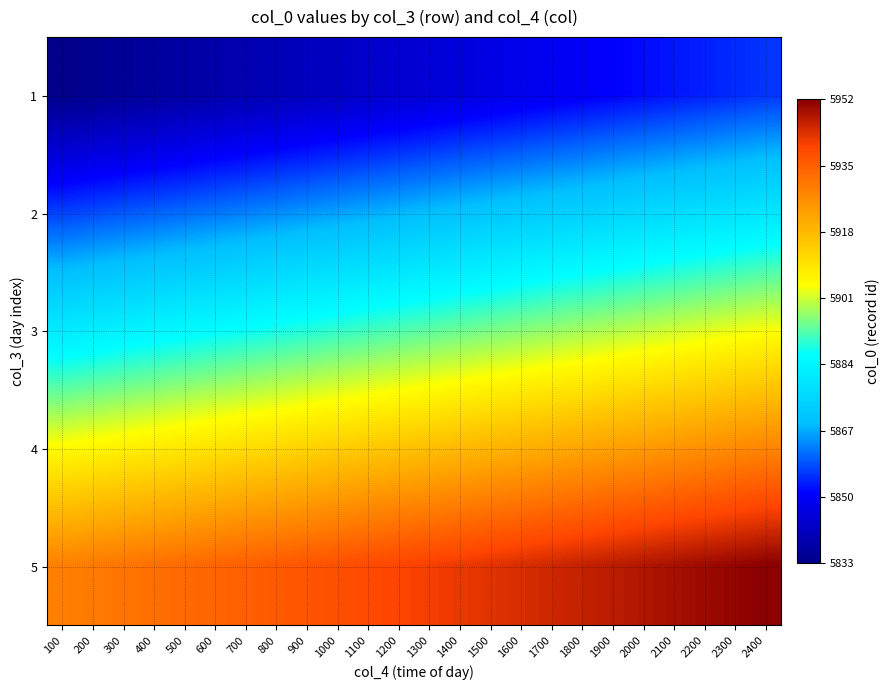

Reading right to left, extract all data points from this chart.

1: 2400=5856	2300=5855	2200=5854	2100=5853	2000=5852	1900=5851	1800=5850	1700=5849	1600=5848	1500=5847	1400=5846	1300=5845	1200=5844	1100=5843	1000=5842	900=5841	800=5840	700=5839	600=5838	500=5837	400=5836	300=5835	200=5834	100=5833
2: 2400=5880	2300=5879	2200=5878	2100=5877	2000=5876	1900=5875	1800=5874	1700=5873	1600=5872	1500=5871	1400=5870	1300=5869	1200=5868	1100=5867	1000=5866	900=5865	800=5864	700=5863	600=5862	500=5861	400=5860	300=5859	200=5858	100=5857
3: 2400=5904	2300=5903	2200=5902	2100=5901	2000=5900	1900=5899	1800=5898	1700=5897	1600=5896	1500=5895	1400=5894	1300=5893	1200=5892	1100=5891	1000=5890	900=5889	800=5888	700=5887	600=5886	500=5885	400=5884	300=5883	200=5882	100=5881
4: 2400=5928	2300=5927	2200=5926	2100=5925	2000=5924	1900=5923	1800=5922	1700=5921	1600=5920	1500=5919	1400=5918	1300=5917	1200=5916	1100=5915	1000=5914	900=5913	800=5912	700=5911	600=5910	500=5909	400=5908	300=5907	200=5906	100=5905
5: 2400=5952	2300=5951	2200=5950	2100=5949	2000=5948	1900=5947	1800=5946	1700=5945	1600=5944	1500=5943	1400=5942	1300=5941	1200=5940	1100=5939	1000=5938	900=5937	800=5936	700=5935	600=5934	500=5933	400=5932	300=5931	200=5930	100=5929